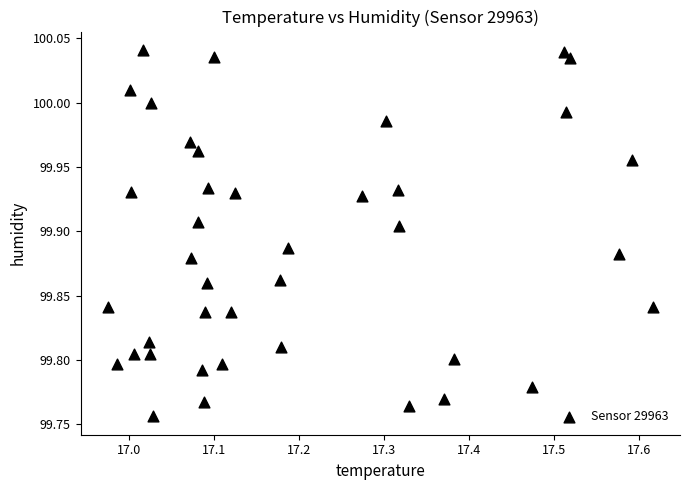

What is the range of X values (max minus min)?

0.6